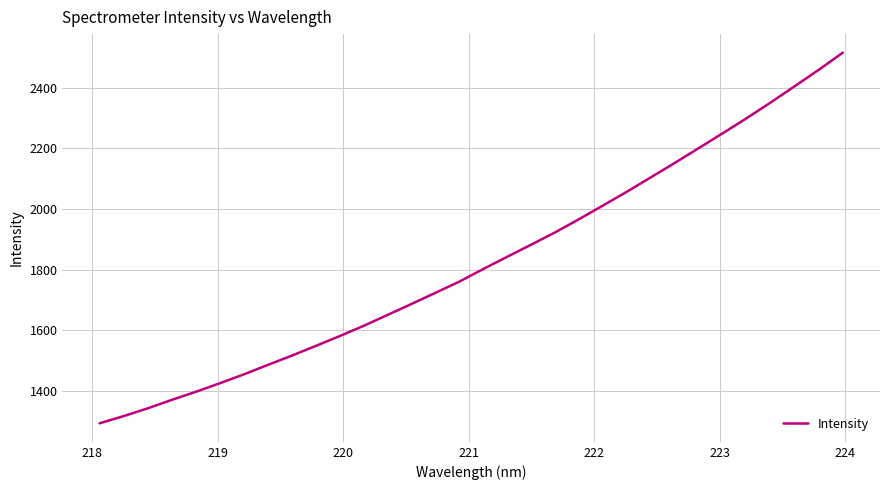

What is the difference between the maximum and minimum values?

1222.6